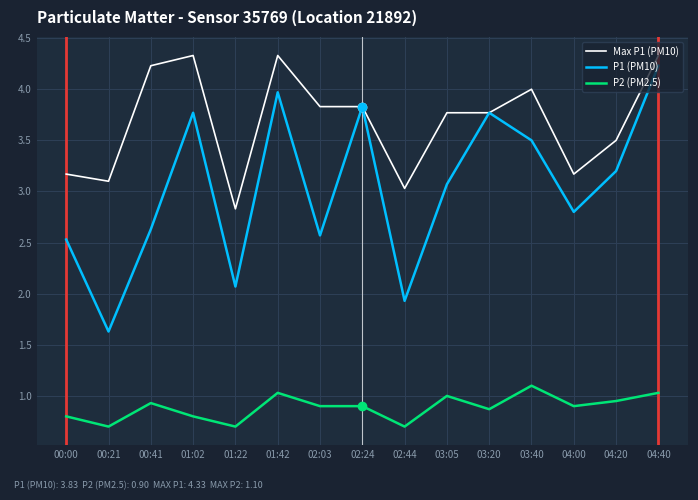

Between 02:44 and 04:00, which series saw the biggest shift?

P1 (PM10)